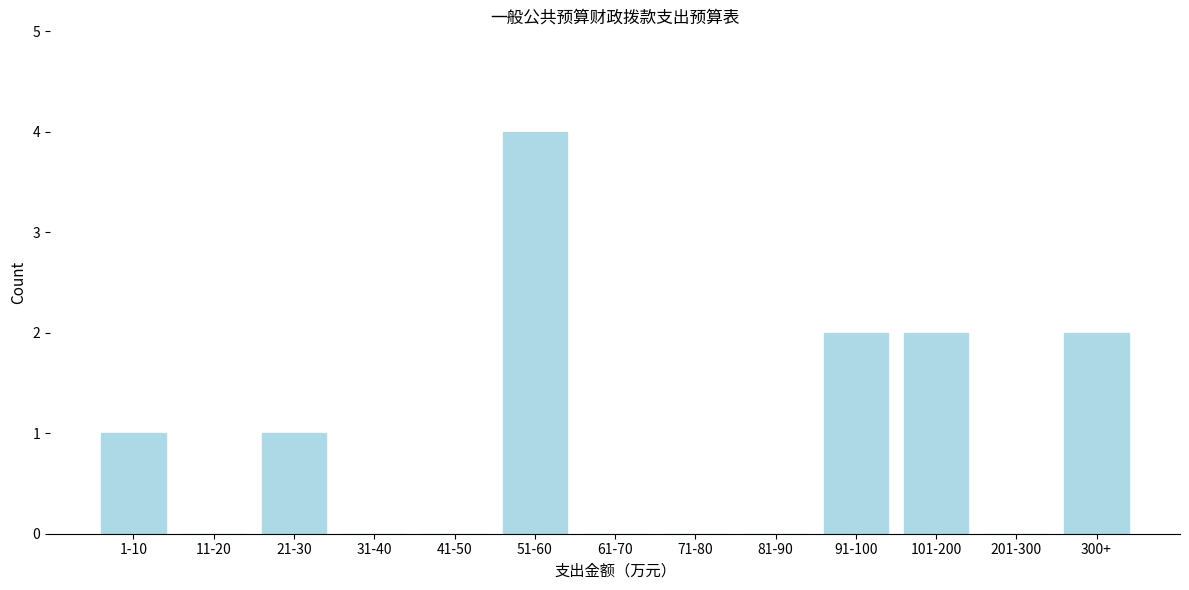

Reading left to right, what are all the values shown in this chart?

1-10=1	11-20=0	21-30=1	31-40=0	41-50=0	51-60=4	61-70=0	71-80=0	81-90=0	91-100=2	101-200=2	201-300=0	300+=2